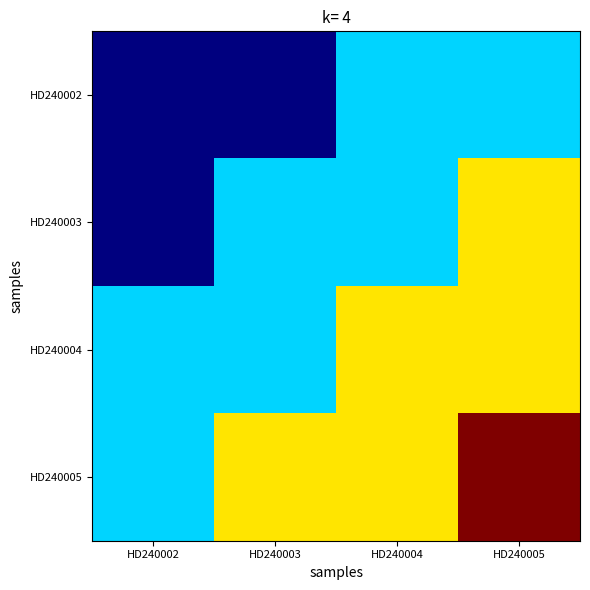

Which has a higher value, HD240005 or HD240002?

HD240005